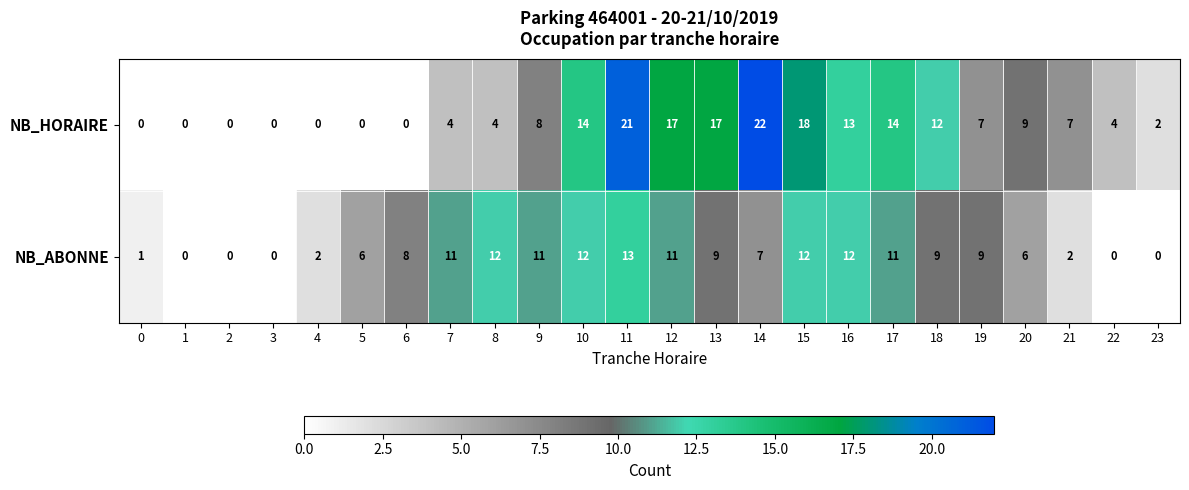

Which series has the widest spread of values?

NB_HORAIRE